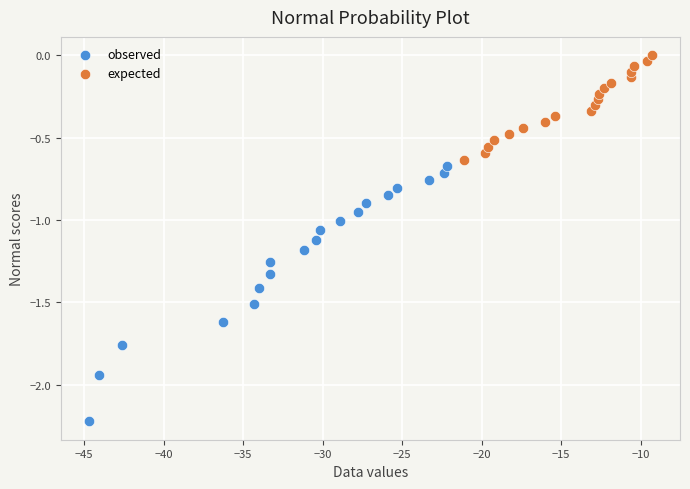

Which series reaches the maximum Y coordinate?

expected